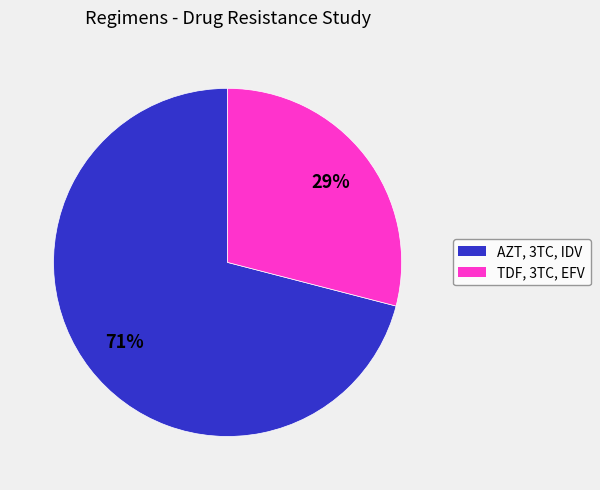

To the nearest percent, what is the average slice percentage?

50%